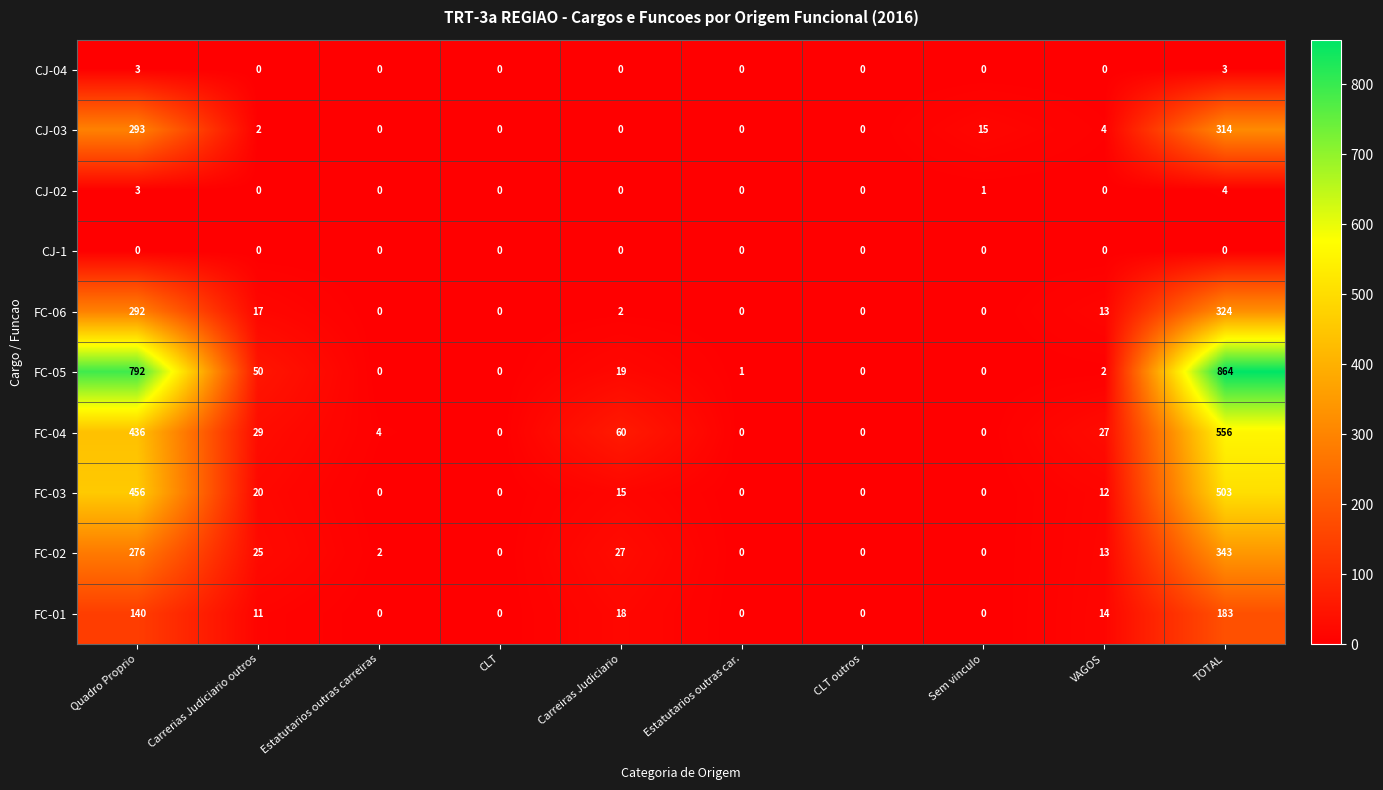

What is the difference between the second highest and second lowest values in the FC-01 series?

140